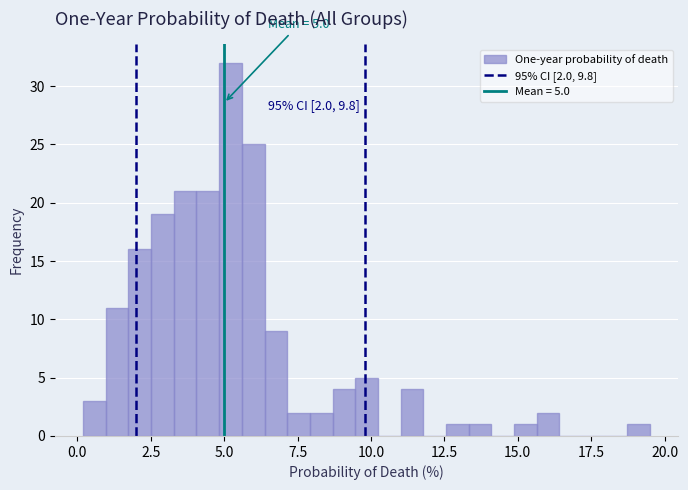

Read against the x-axis, roughly where is the centre of the tallest bar?

5.0